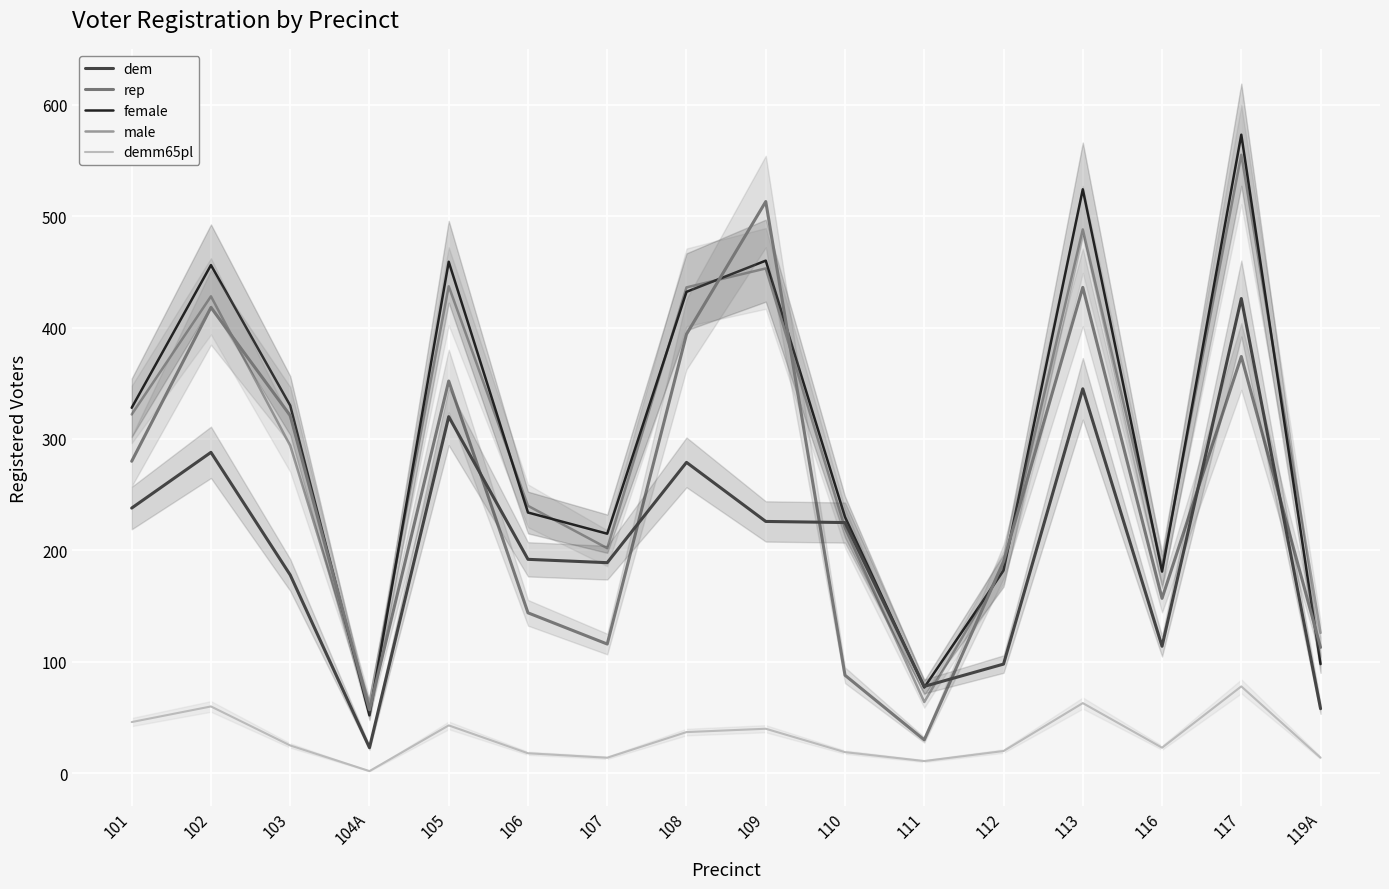

What is the average value of the female series?

302